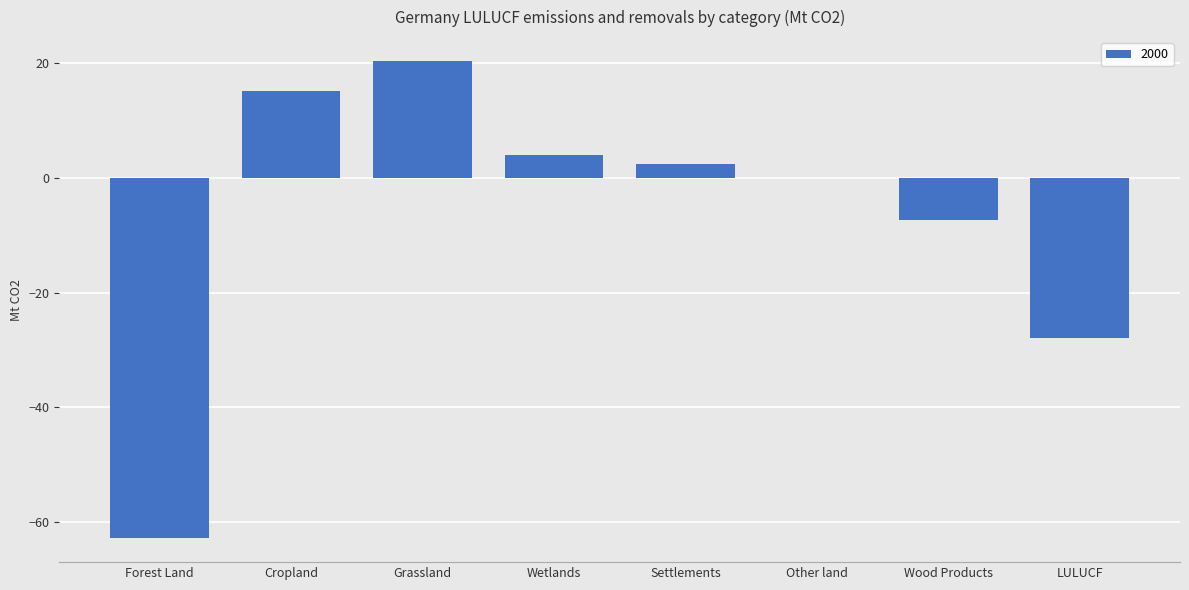

What is the change in value from Forest Land to Cropland?

+78.2